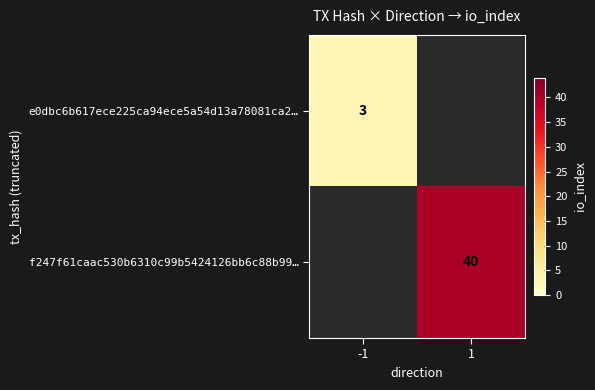

Between -1 and 1, which is larger?

1